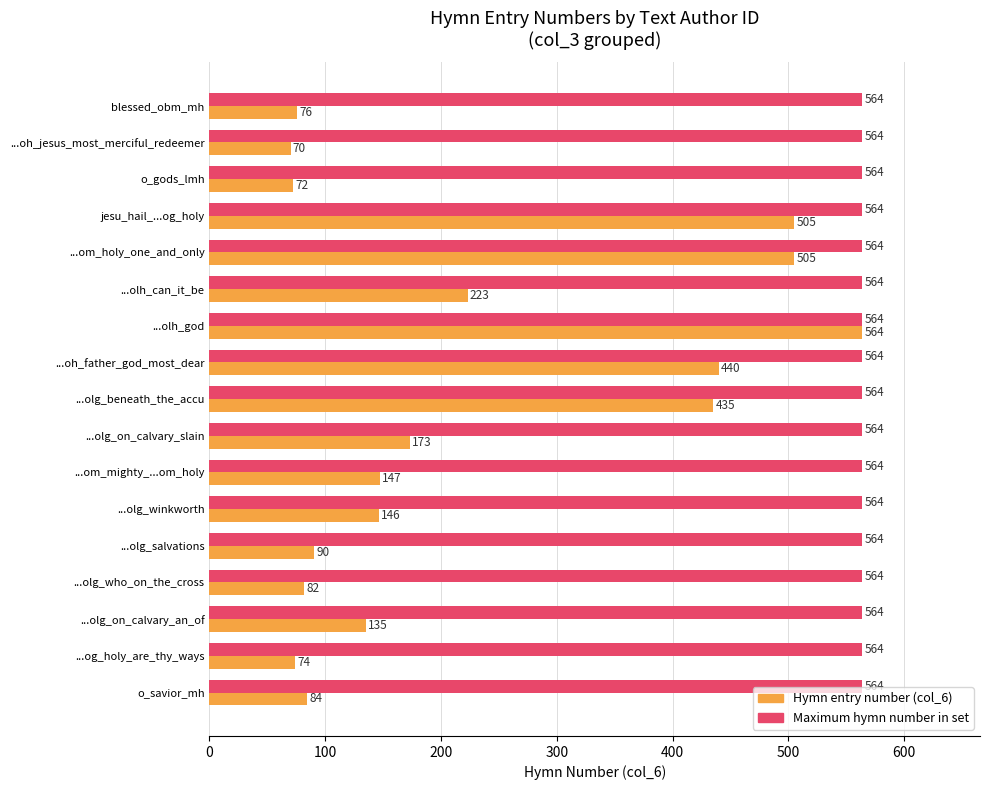

What is the total value across all series at o_gods_lmh?

636